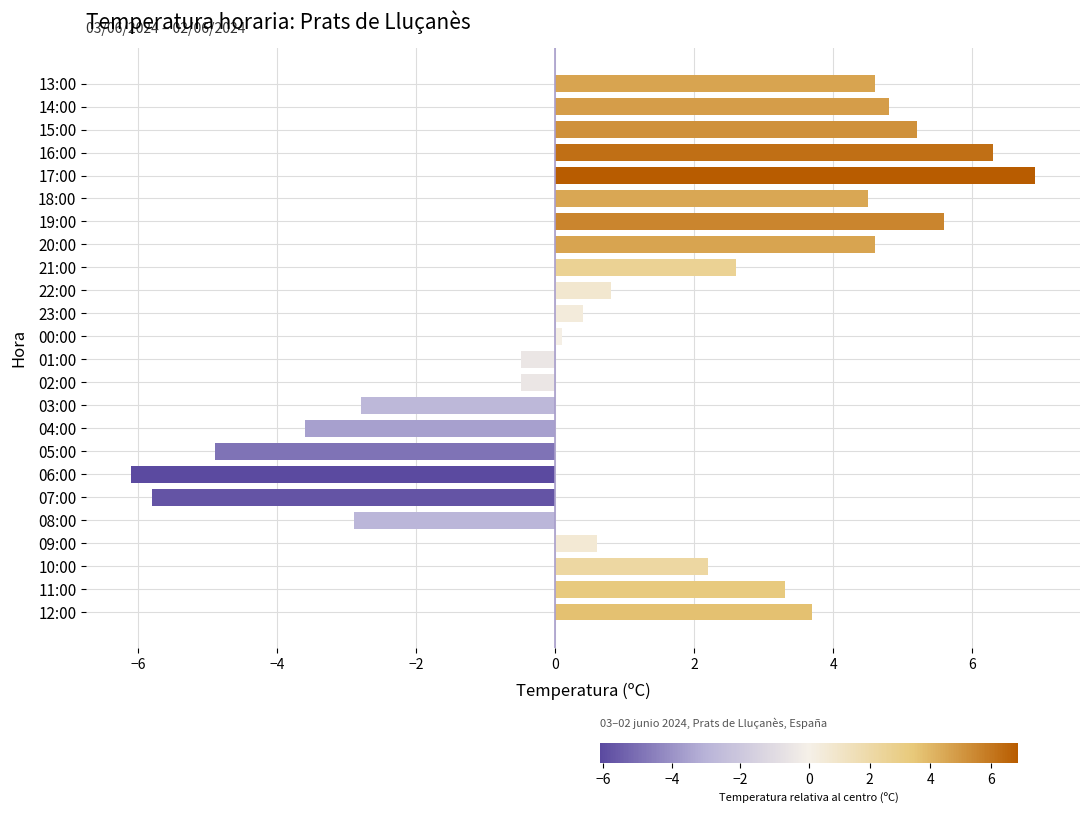

Which label corresponds to the smallest value in the chart?

06:00